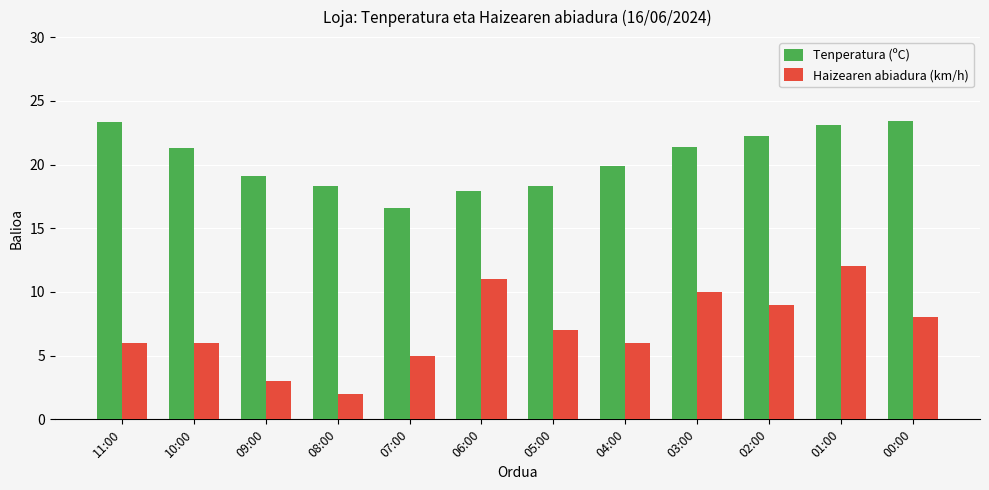

What is the maximum value for Tenperatura (ºC)?

23.4